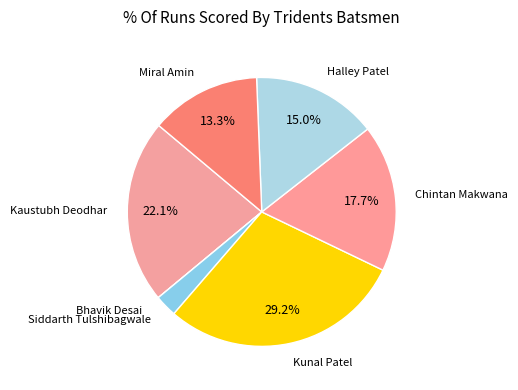

Which category has the biggest portion of the pie?

Kunal Patel